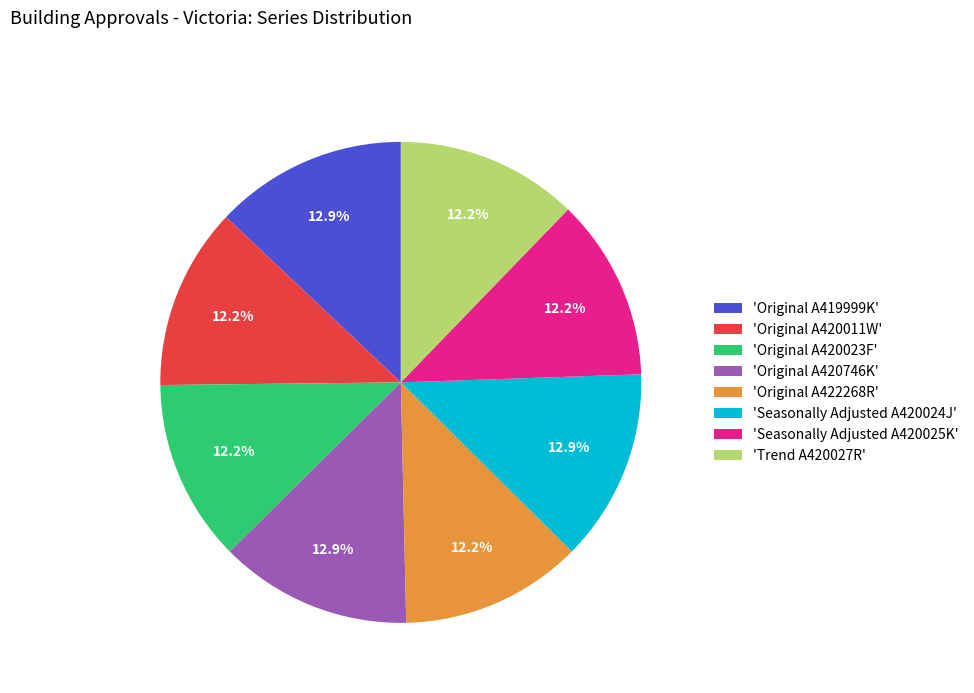

Is 'Seasonally Adjusted A420025K' the majority of the pie?

No